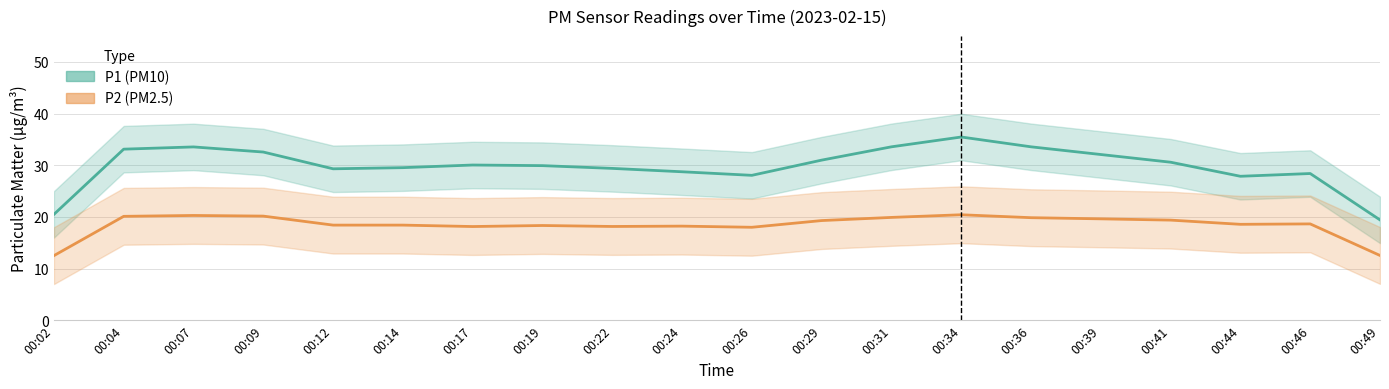

What is the average value of the P2 series?

18.4